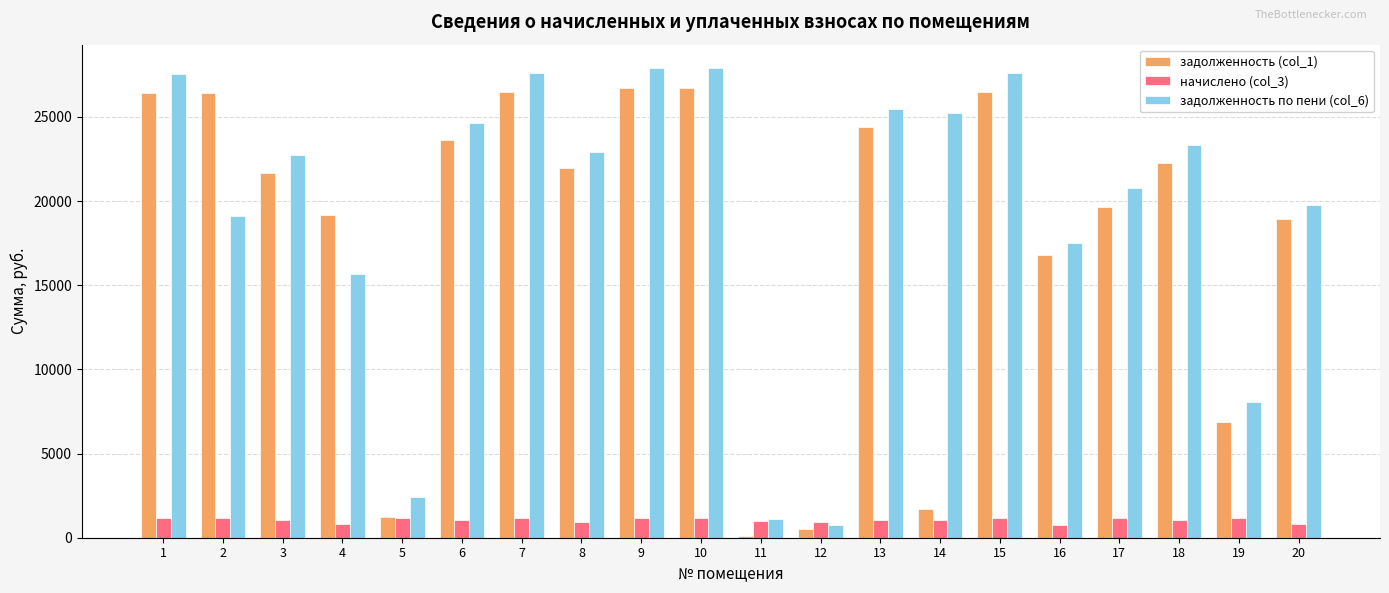

What is the highest value of the начислено (col_3) series?

1168.8